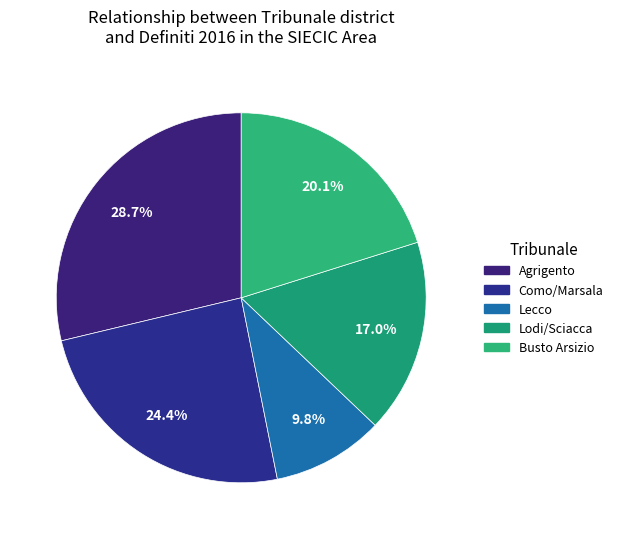

Count the number of slices in the pie.

5